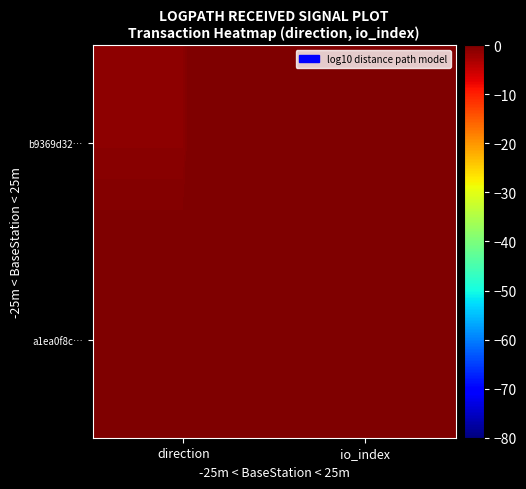

Reading right to left, what are all the values shown in this chart?

b9369d32…: io_index=29	direction=-1
a1ea0f8c…: io_index=47	direction=1